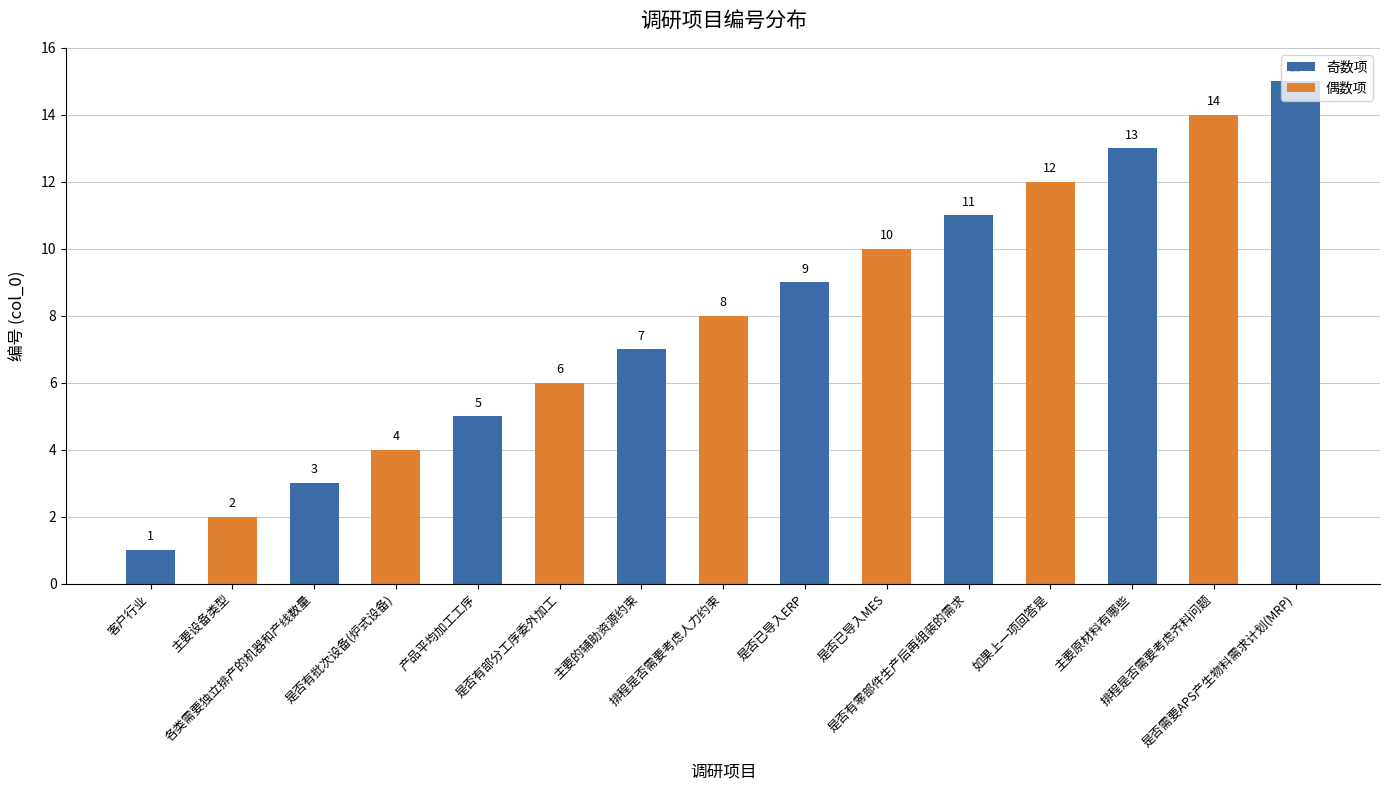

What is the difference between the values at 是否已导入ERP and 如果上一项回答是?

3